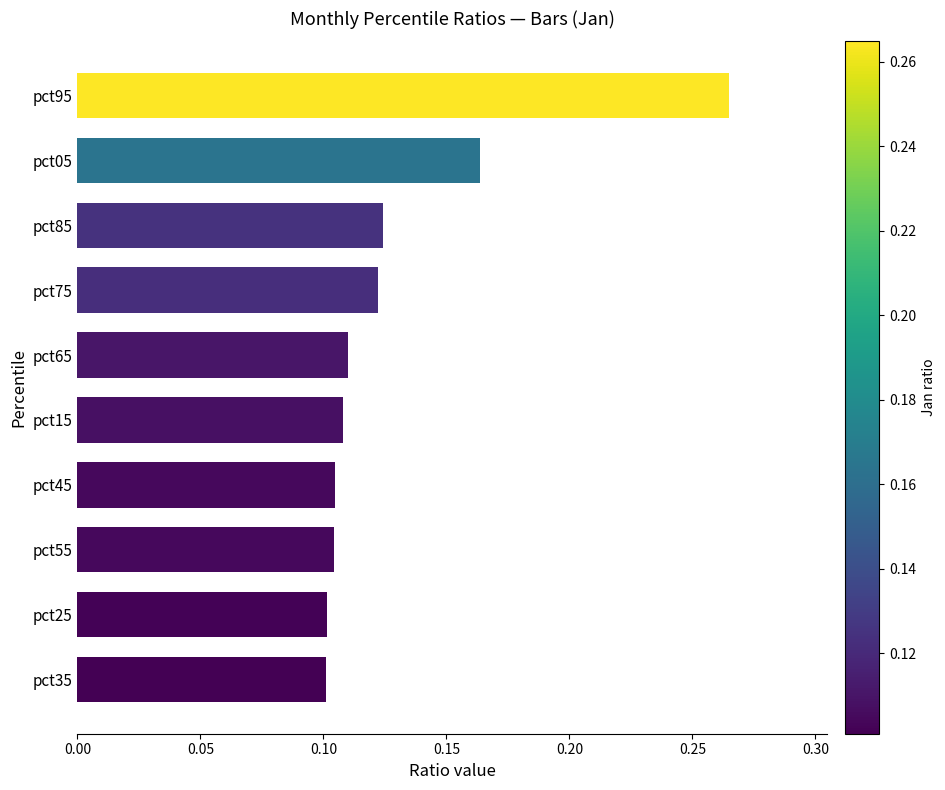

The chart shows a value of 0.0 at pct65. True or false?

False